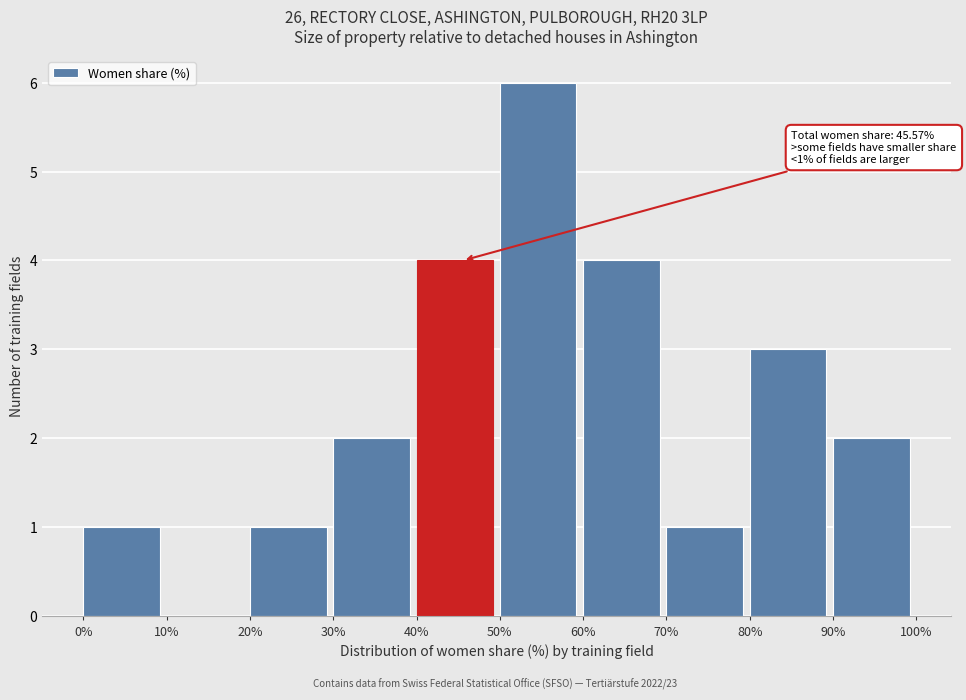

Which range on the x-axis has the tallest bar?

50% to 60%